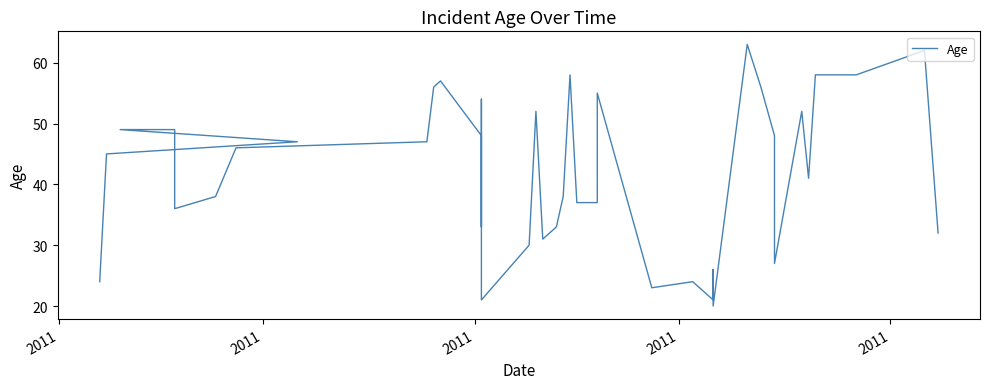

Where does the data first go above 46?

2011